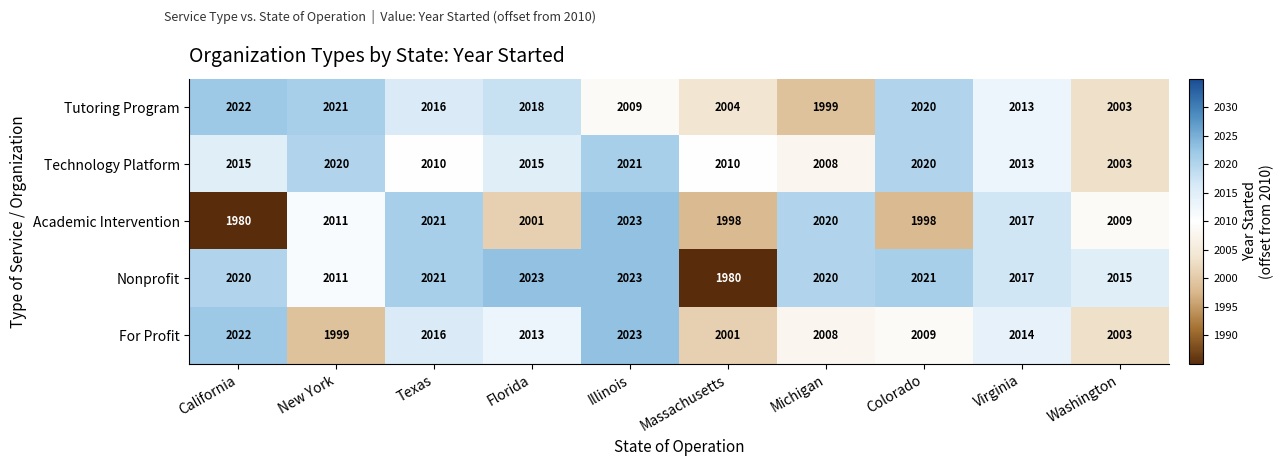

What is the sum of the Academic Intervention values at Washington and Michigan?

4029